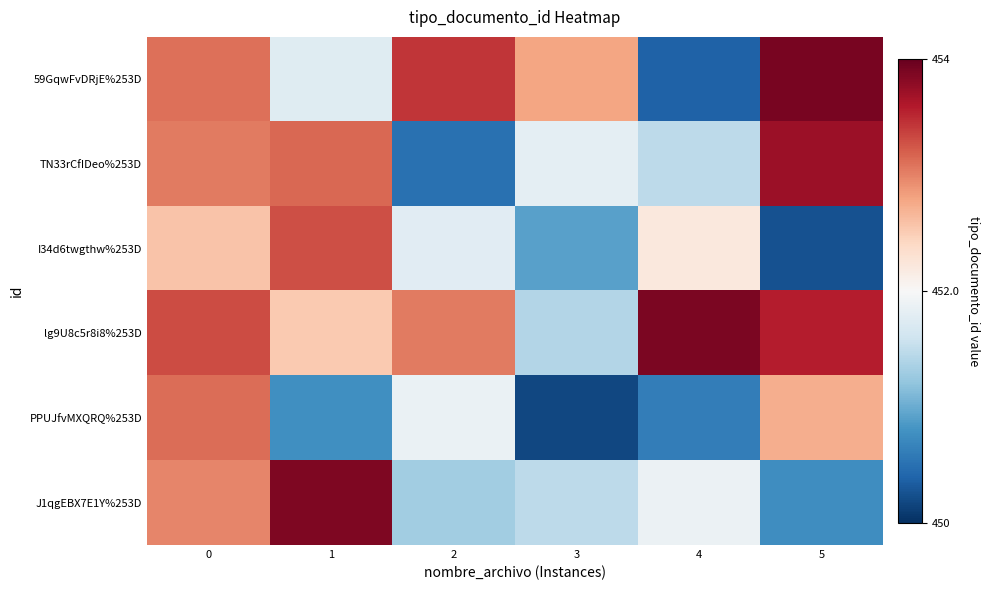

What is the greatest value displayed?

453.9